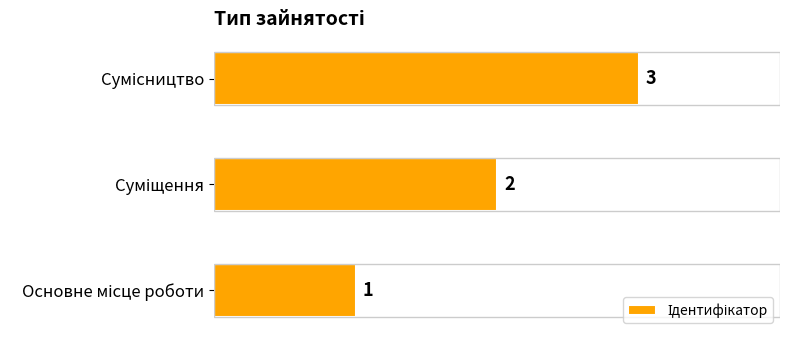

How many values are between 1 and 3?

3